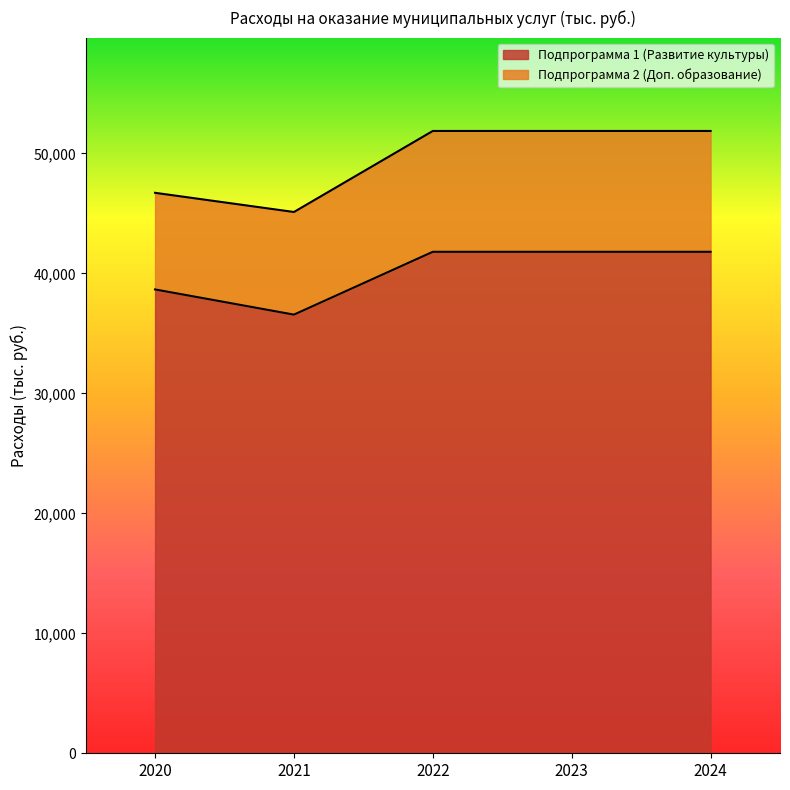

Rank the categories by value from highest to lowest.

2022, 2023, 2024, 2020, 2021